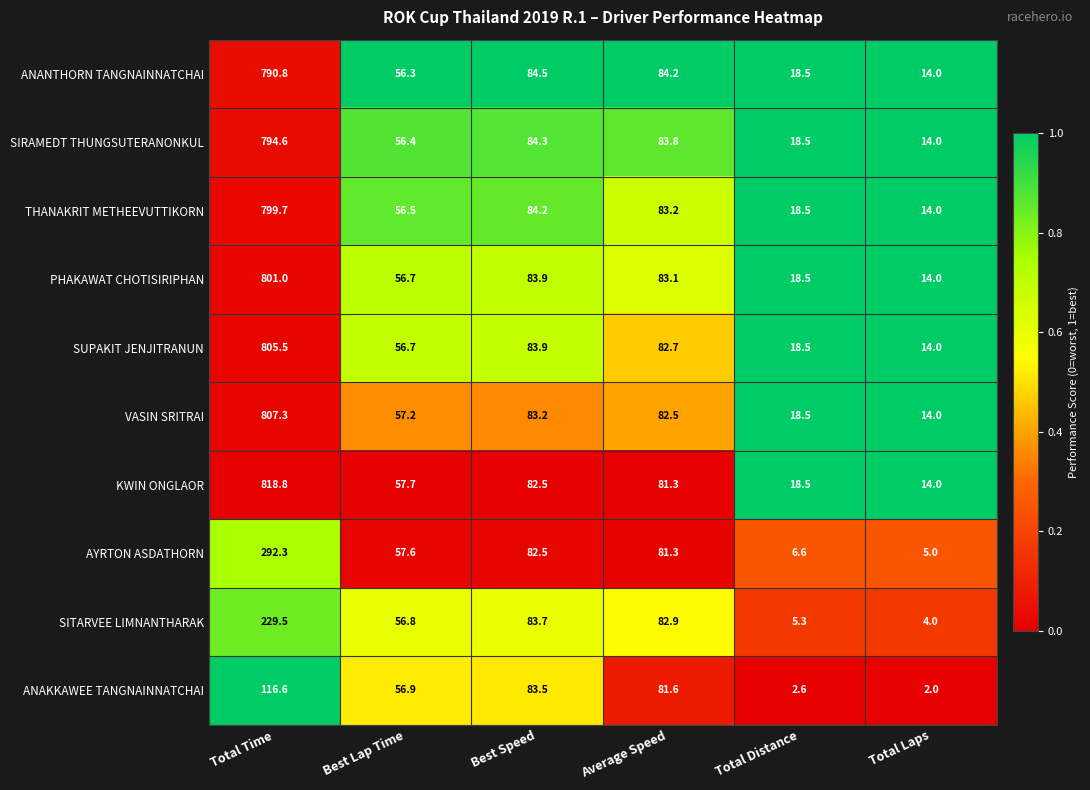

Rank the categories by ANAKKAWEE TANGNAINNATCHAI value from lowest to highest.

Total Laps, Total Distance, Best Lap Time, Average Speed, Best Speed, Total Time